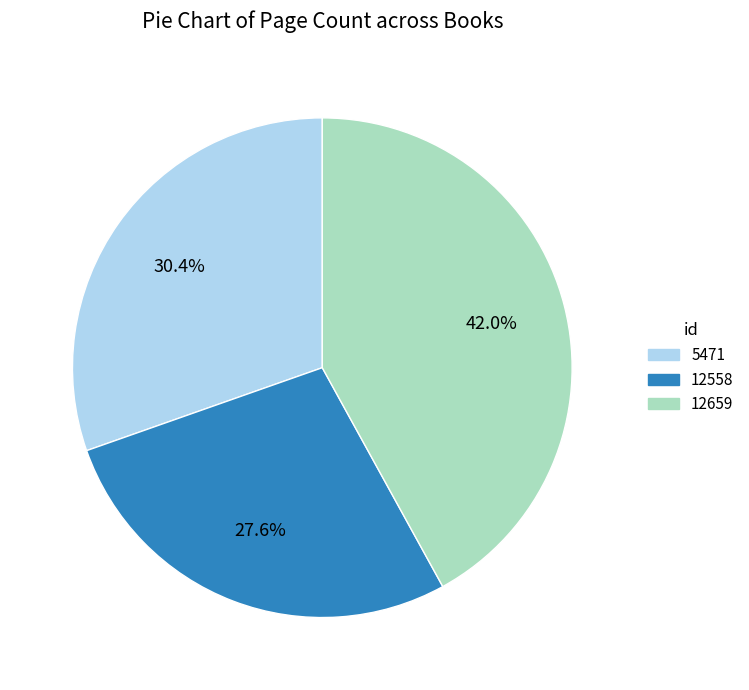

Combined, what portion of the pie is 5471 and 12659?

72.4%